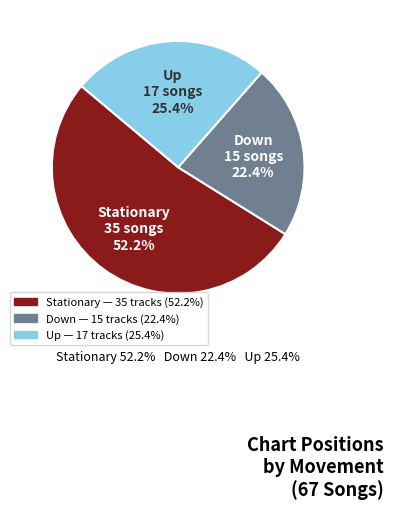

Is there a majority slice in this chart?

Yes